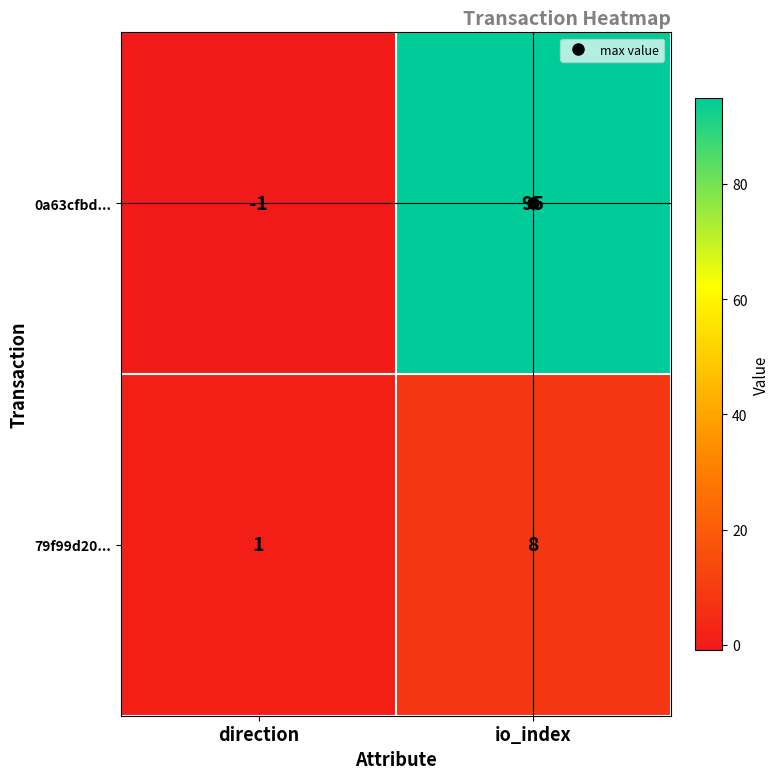

What is the spread (max minus min) of values at io_index?

87